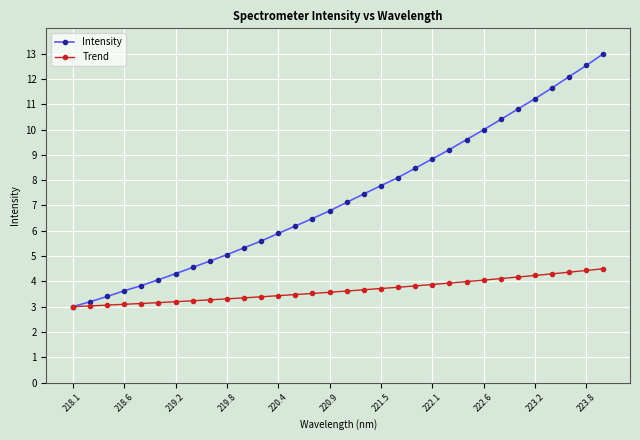

List the series in order of their overall mean, lowest first.

Trend, Intensity